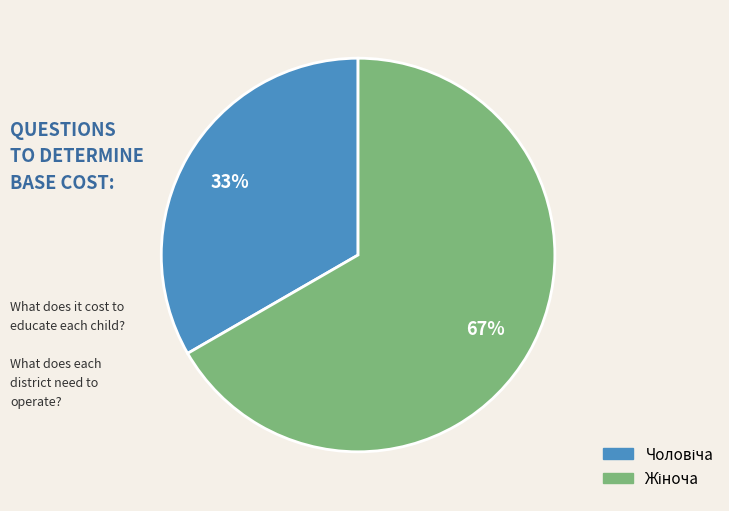

Does any single category account for the majority?

Yes